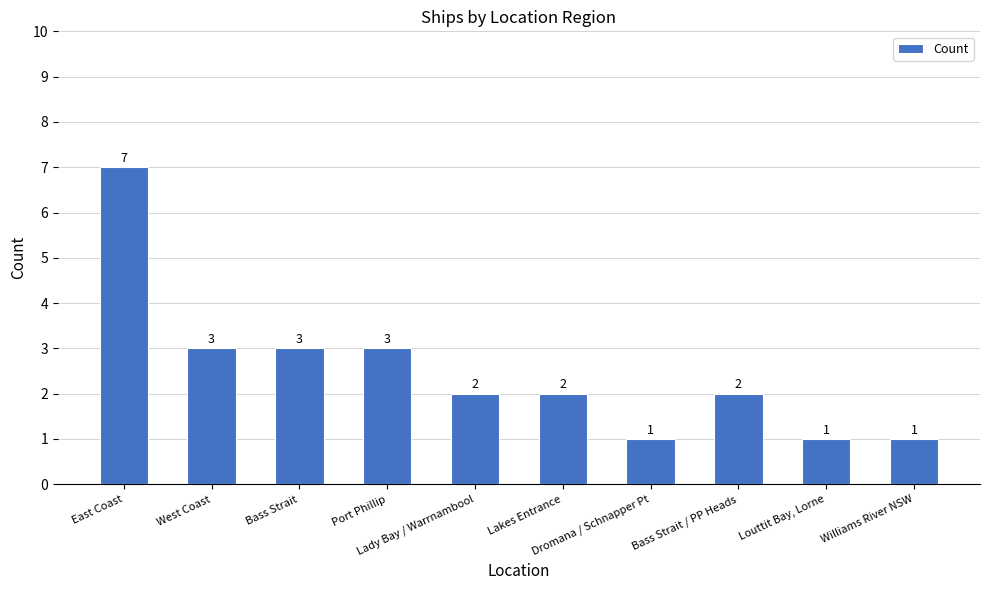

What is the maximum value shown in the chart?

7